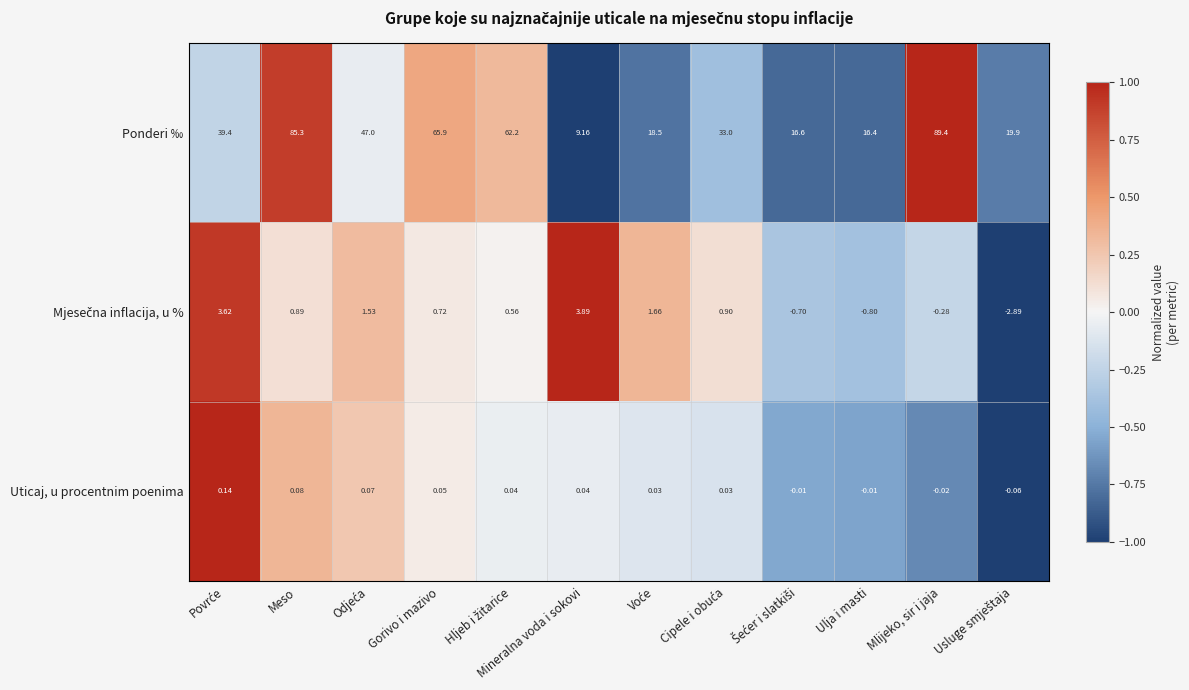

Which series has the largest total across all categories?

Ponderi ‰